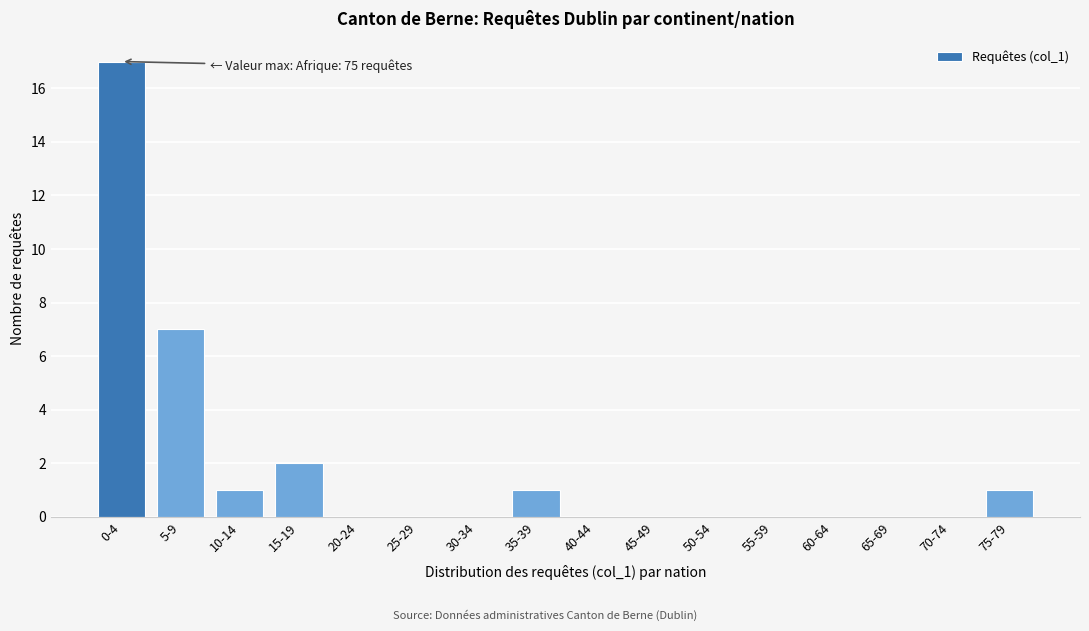

Reading left to right, what are all the values shown in this chart?

0-4=17	5-9=7	10-14=1	15-19=2	20-24=0	25-29=0	30-34=0	35-39=1	40-44=0	45-49=0	50-54=0	55-59=0	60-64=0	65-69=0	70-74=0	75-79=1